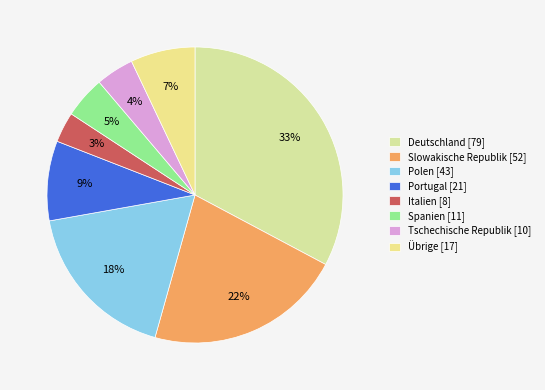

How much of the chart is everything except Italien?

96.7%